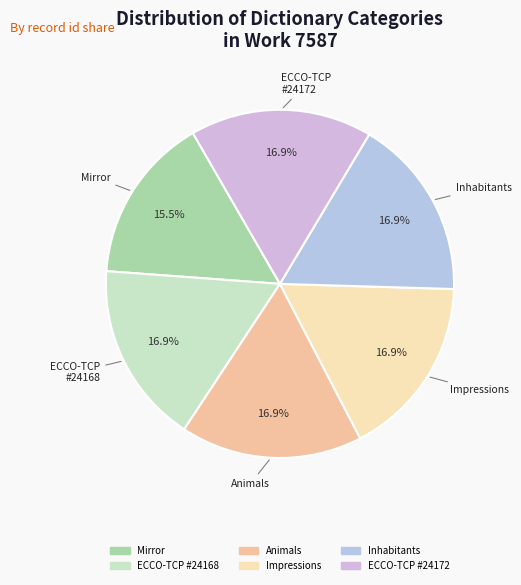

What percentage do Inhabitants and Mirror together represent?

32.4%